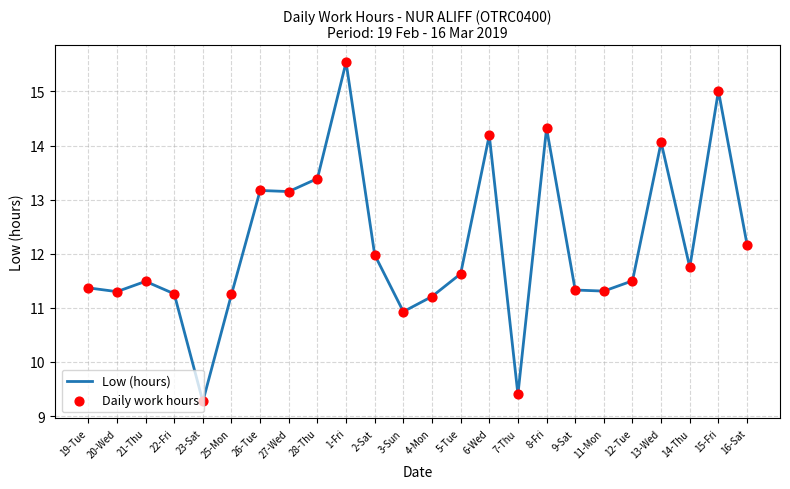

At which label does the data first exceed 11?

19-Tue